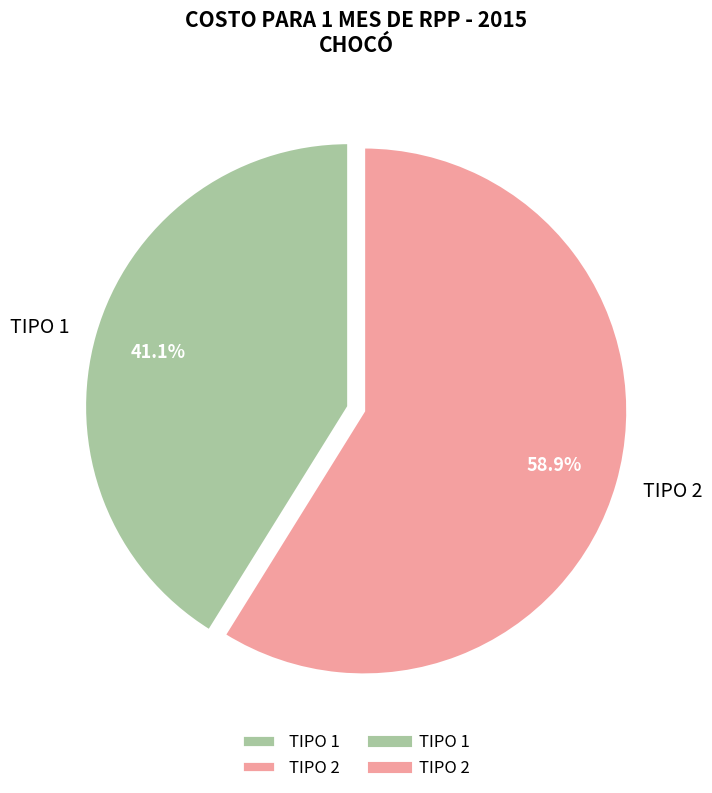

How many segments does this pie chart have?

2